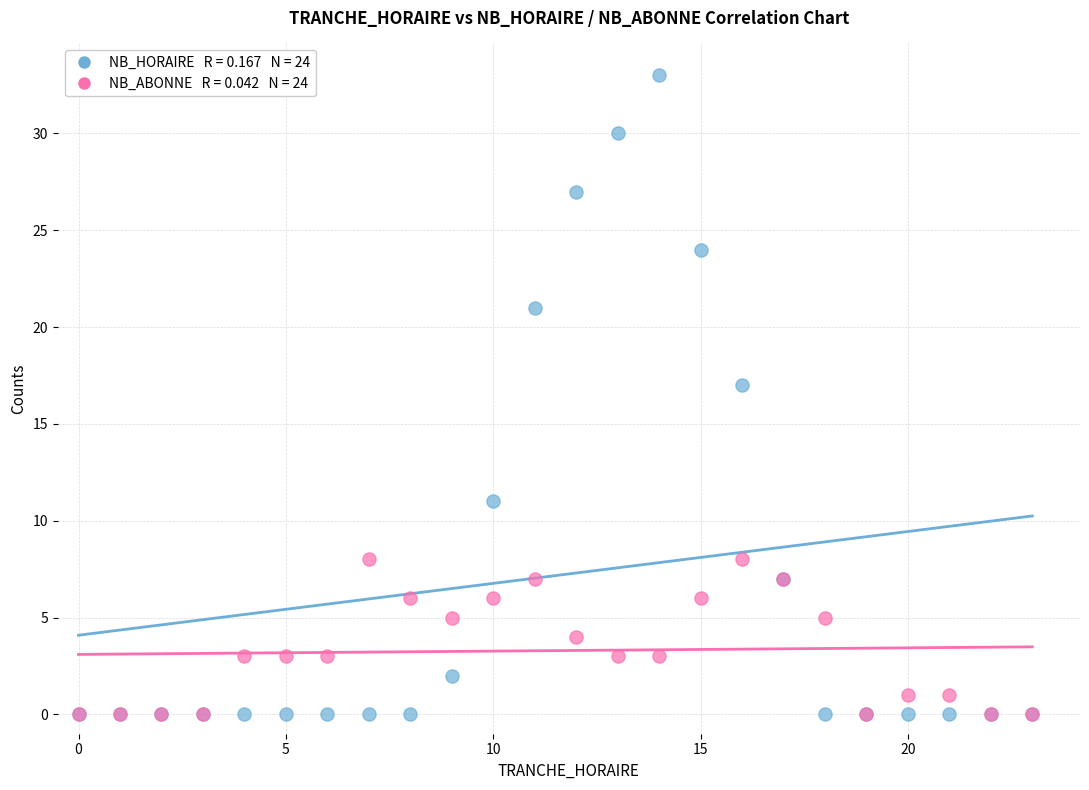

Across all series, what Y value is closest to 16?

17